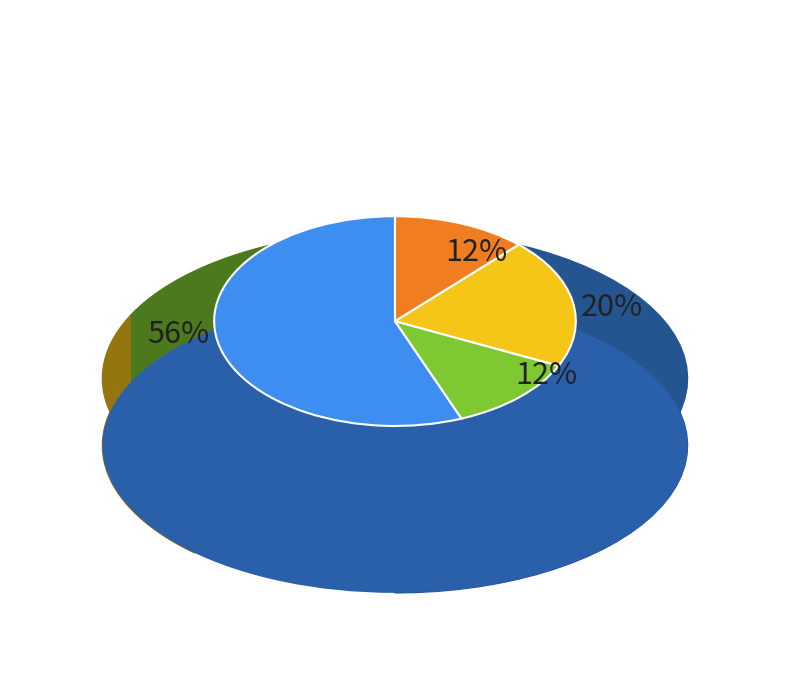

Is there a majority slice in this chart?

Yes